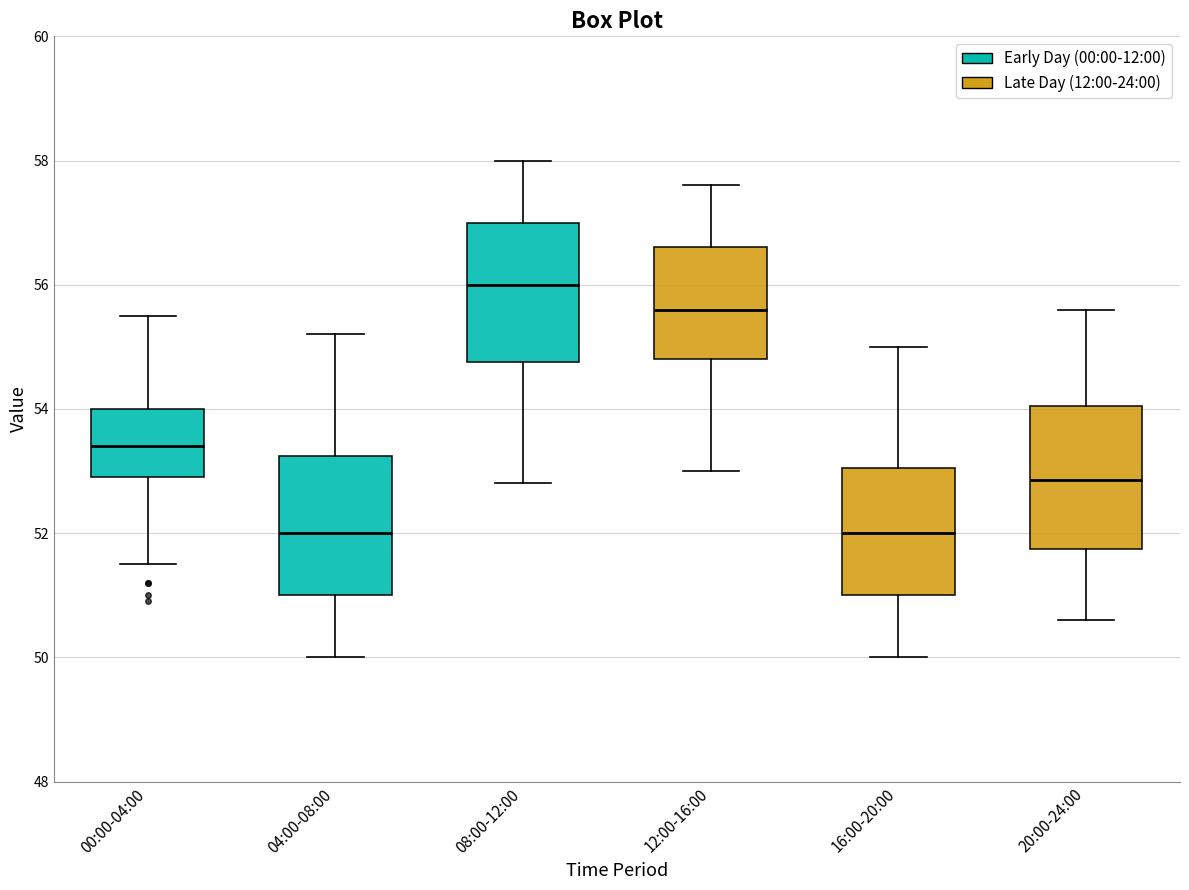

Reading left to right, read every box against the y-axis: the position of its median line, the range the box covers, and the ends of its whiskers. The values are not printed on the chart, so give them approximately, as read against the axis.

00:00-04:00: median 53.4, box 53.0 to 54.0, whiskers 51.6 to 55.6
04:00-08:00: median 52.0, box 51.0 to 53.2, whiskers 50.0 to 55.2
08:00-12:00: median 56.0, box 54.8 to 57.0, whiskers 52.8 to 58.0
12:00-16:00: median 55.6, box 54.8 to 56.6, whiskers 53.0 to 57.6
16:00-20:00: median 52.0, box 51.0 to 53.0, whiskers 50.0 to 55.0
20:00-24:00: median 52.8, box 51.8 to 54.0, whiskers 50.6 to 55.6